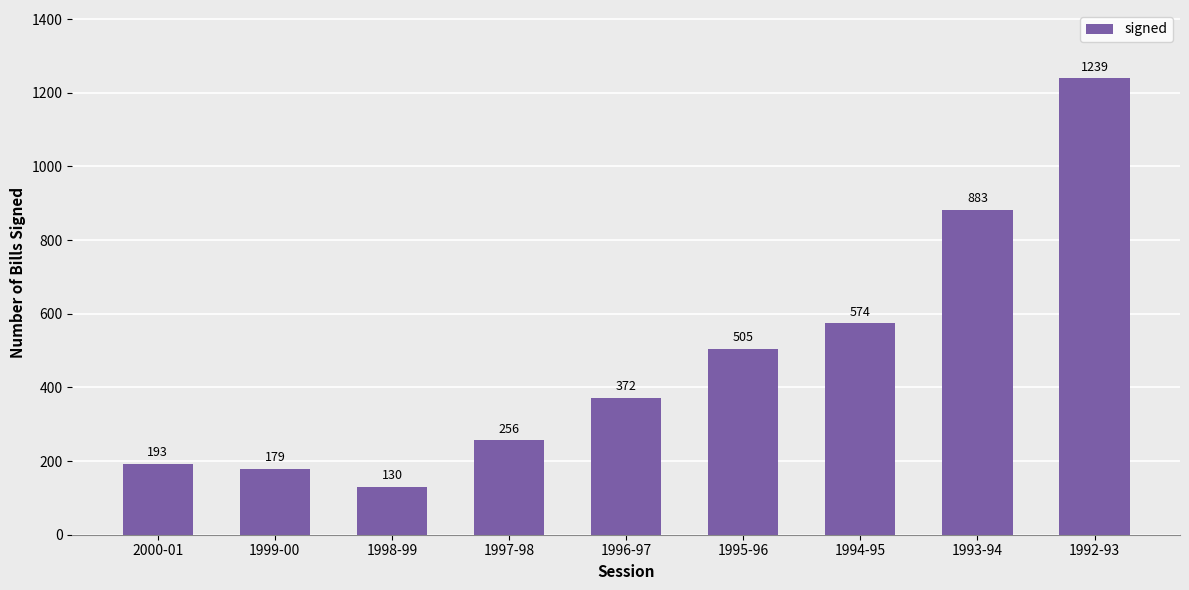

What position from the right is 1992-93?

1